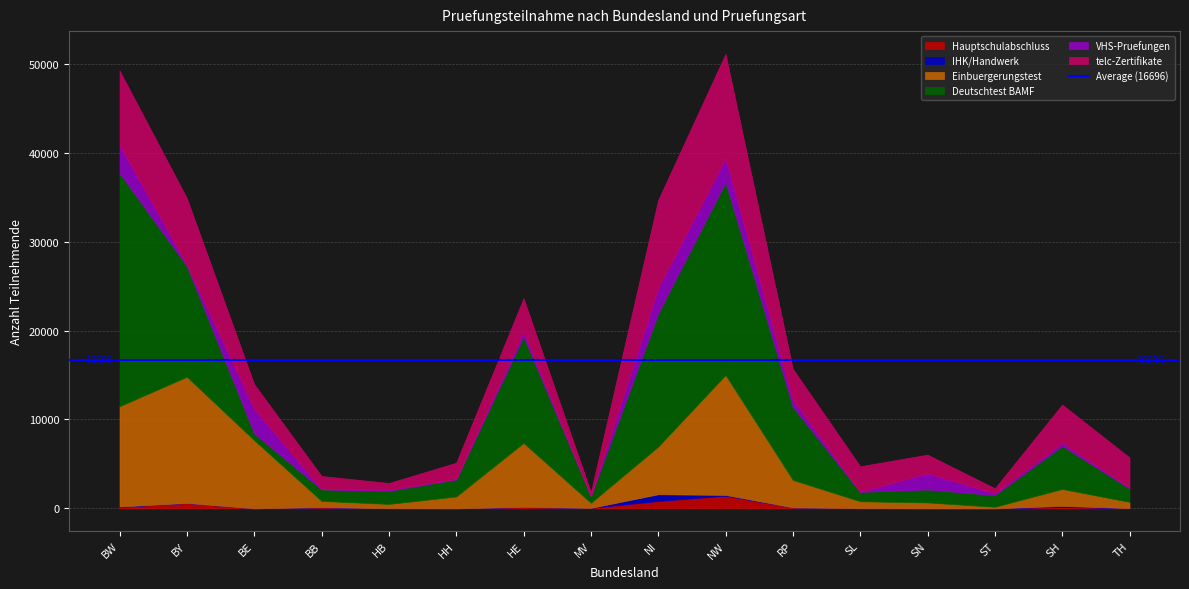

What position from the left is TH?

16